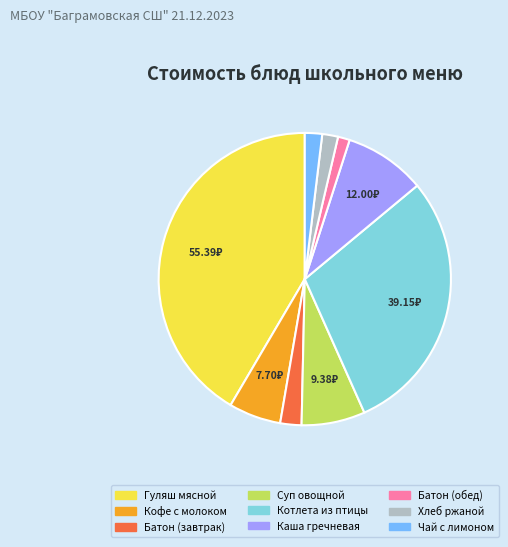

Is there any slice that represents more than half of the pie?

No